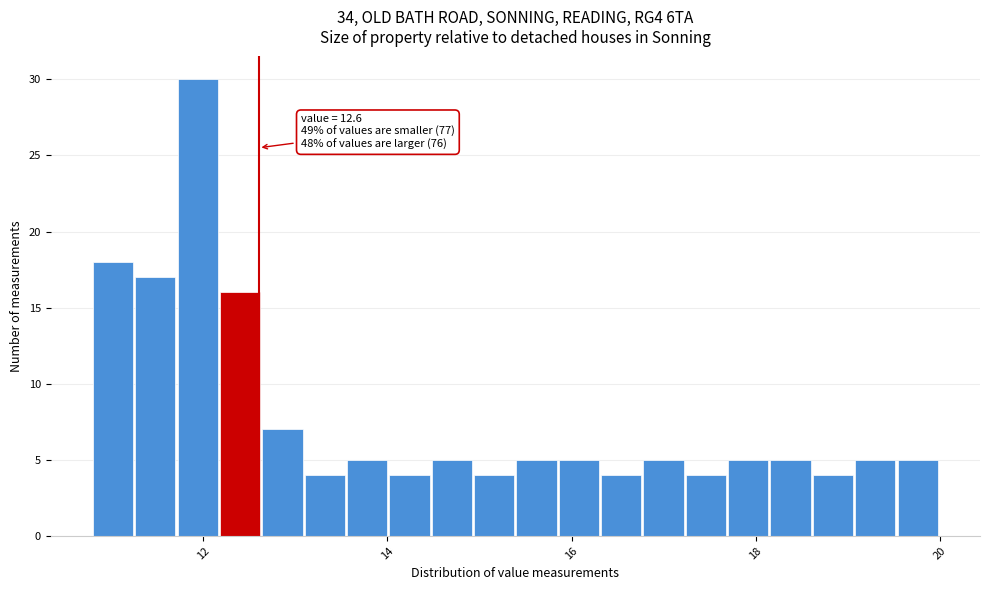

Around what value on the x-axis is the tallest bar? Give the approximate position of its centre, as read against the axis.

12.0